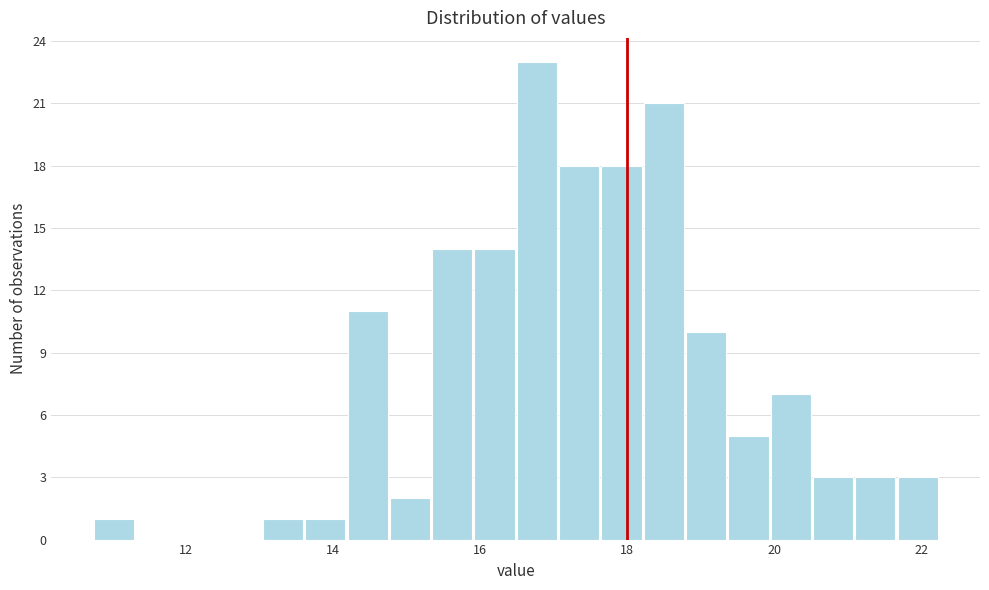

Read against the x-axis, roughly where is the centre of the tallest bar?

16.8